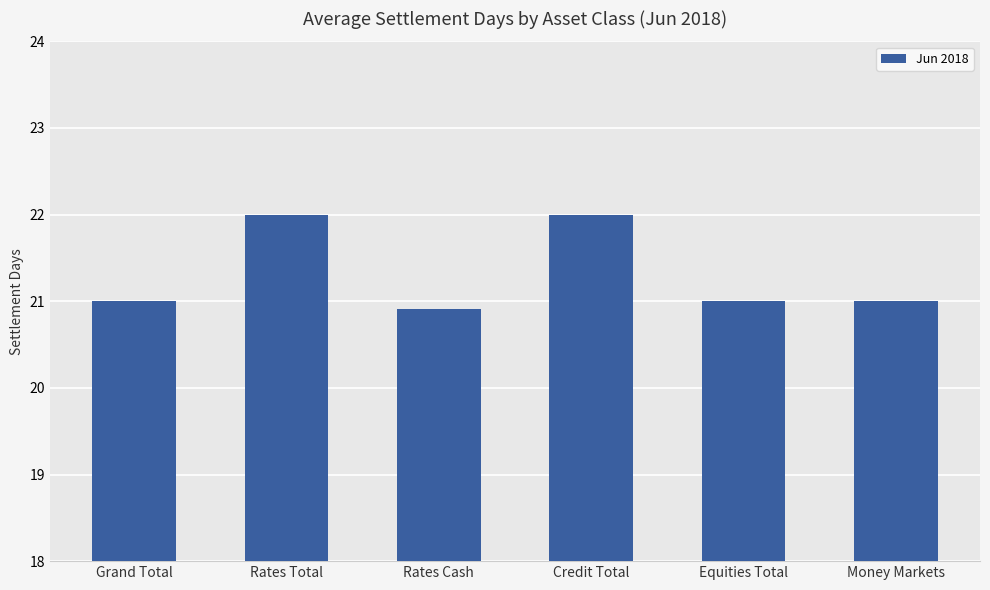

True or false: the data shows 30.5 at Rates Total.

False